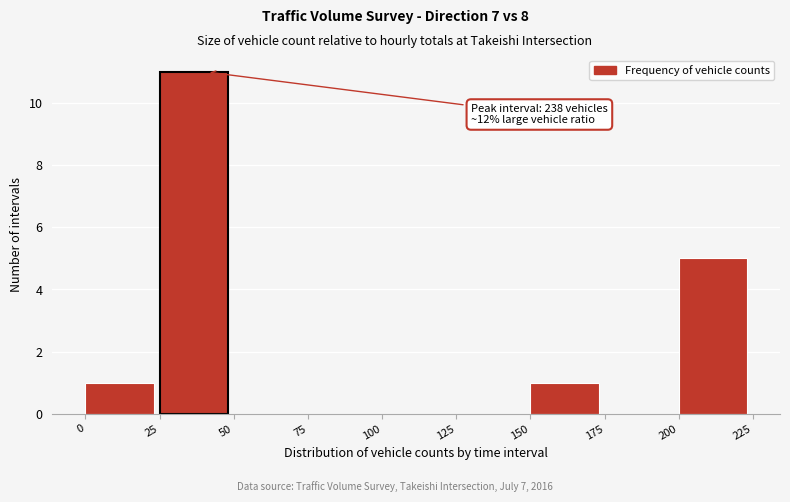

Over which range of the x-axis is the bar tallest?

25 to 50